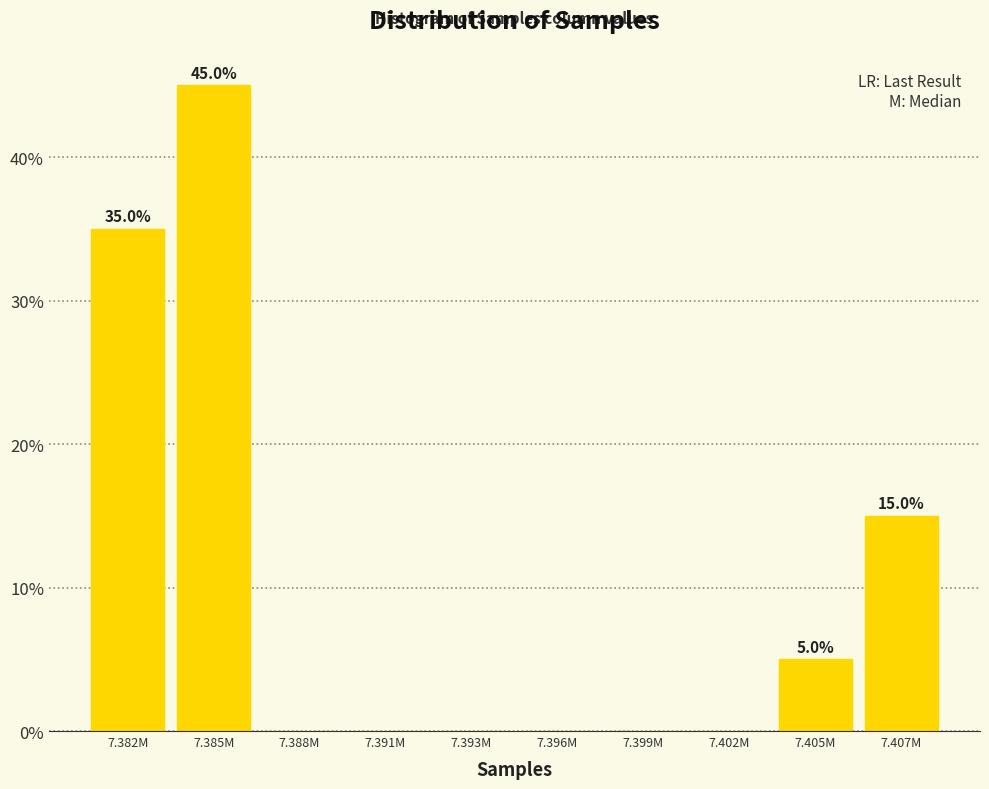

Reading left to right, what are all the values shown in this chart?

7.382M=35	7.385M=45	7.388M=0	7.391M=0	7.393M=0	7.396M=0	7.399M=0	7.402M=0	7.405M=5	7.407M=15